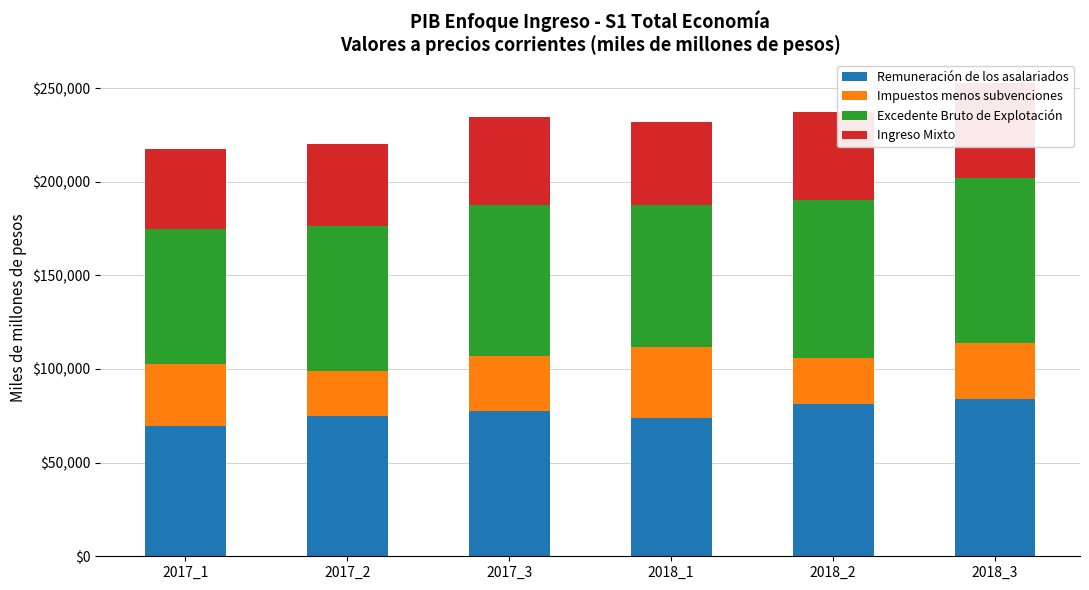

What is the maximum value for Ingreso Mixto?

50559